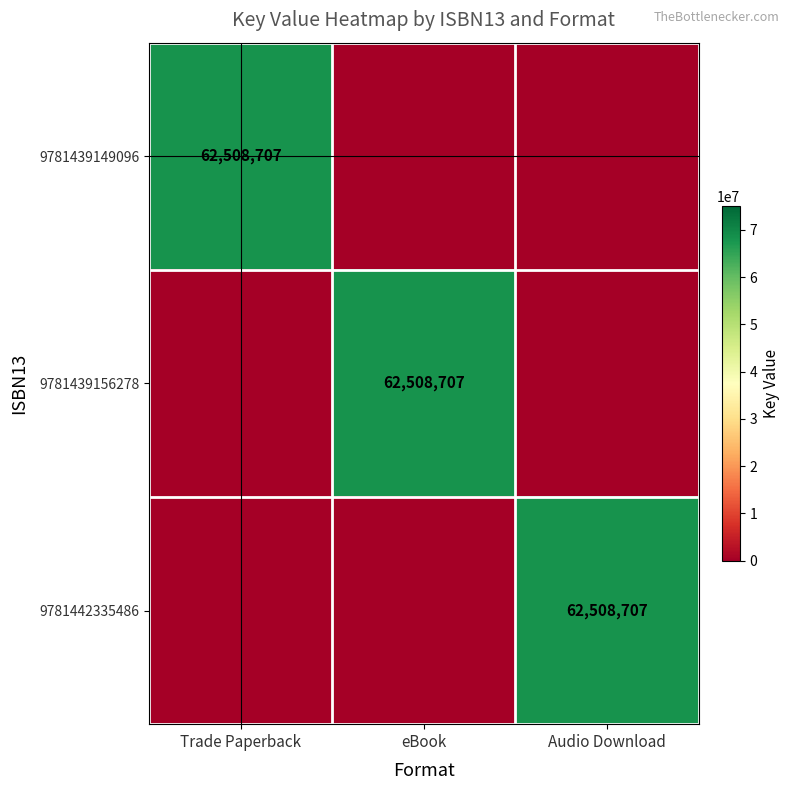

What is the difference between the maximum and minimum values in the 9781442335486 series?

62508707